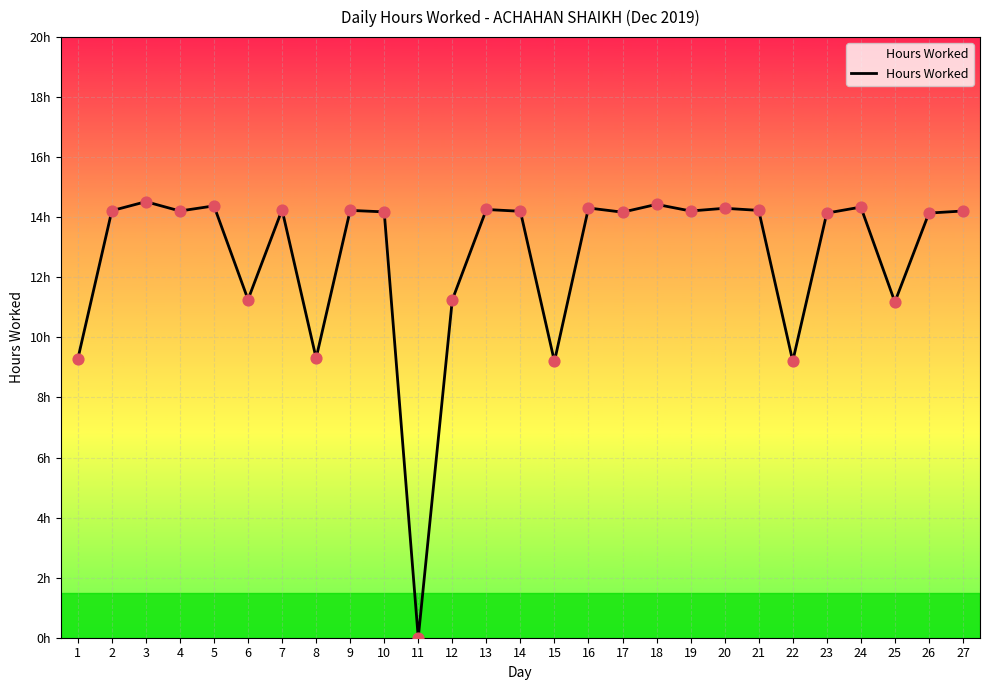

Between 2 and 14, which is larger?

2